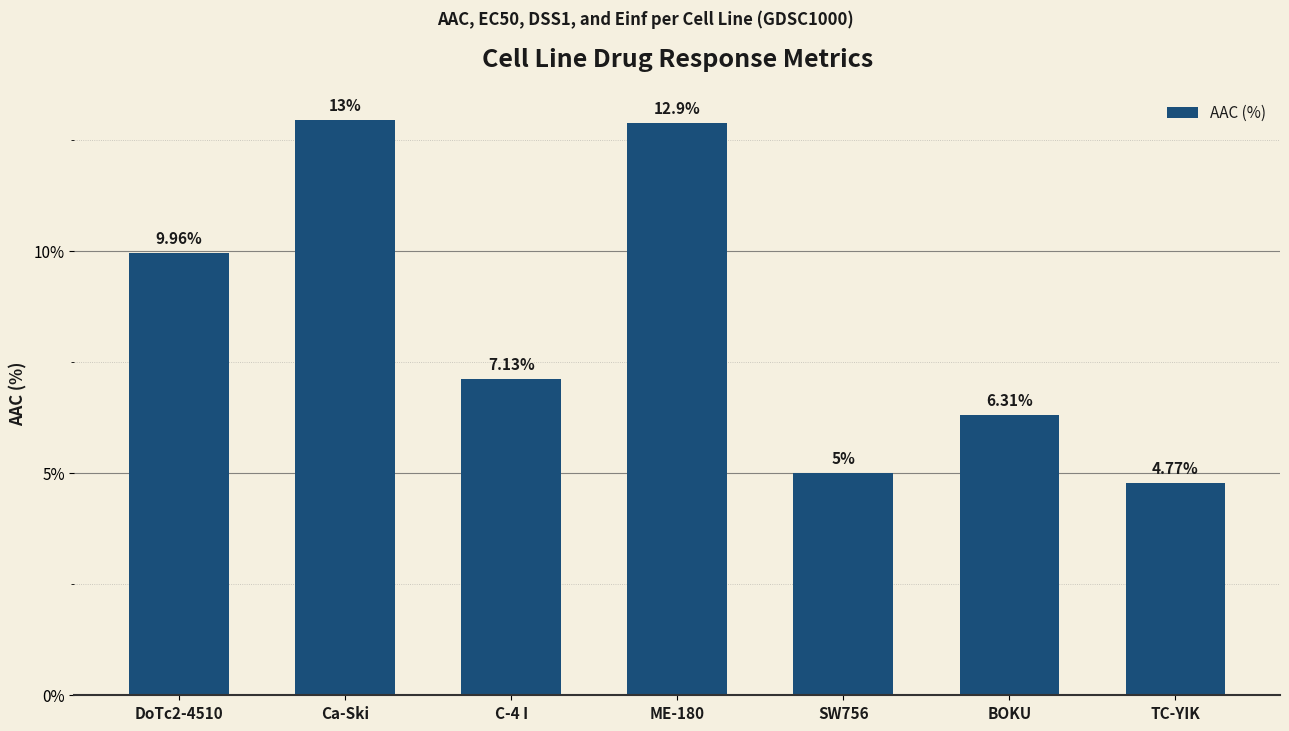

List the labels in order of value, smallest first.

TC-YIK, SW756, BOKU, C-4 I, DoTc2-4510, ME-180, Ca-Ski